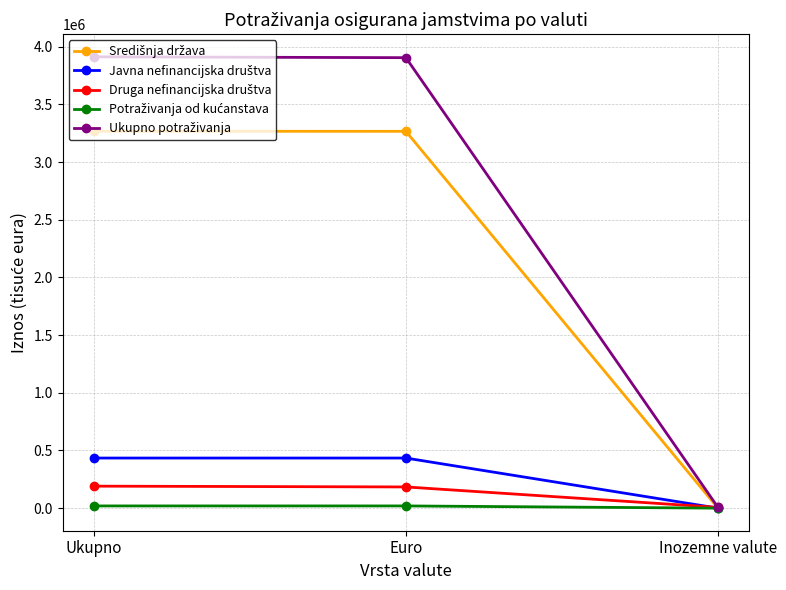

What is the maximum value shown in the chart?

3912896